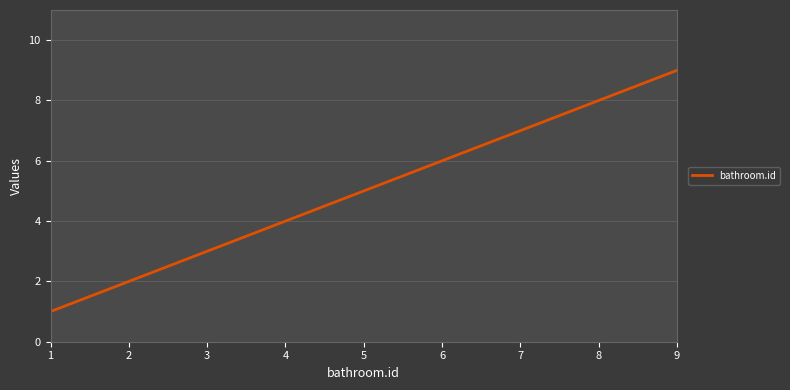

Which label corresponds to the smallest value in the chart?

1